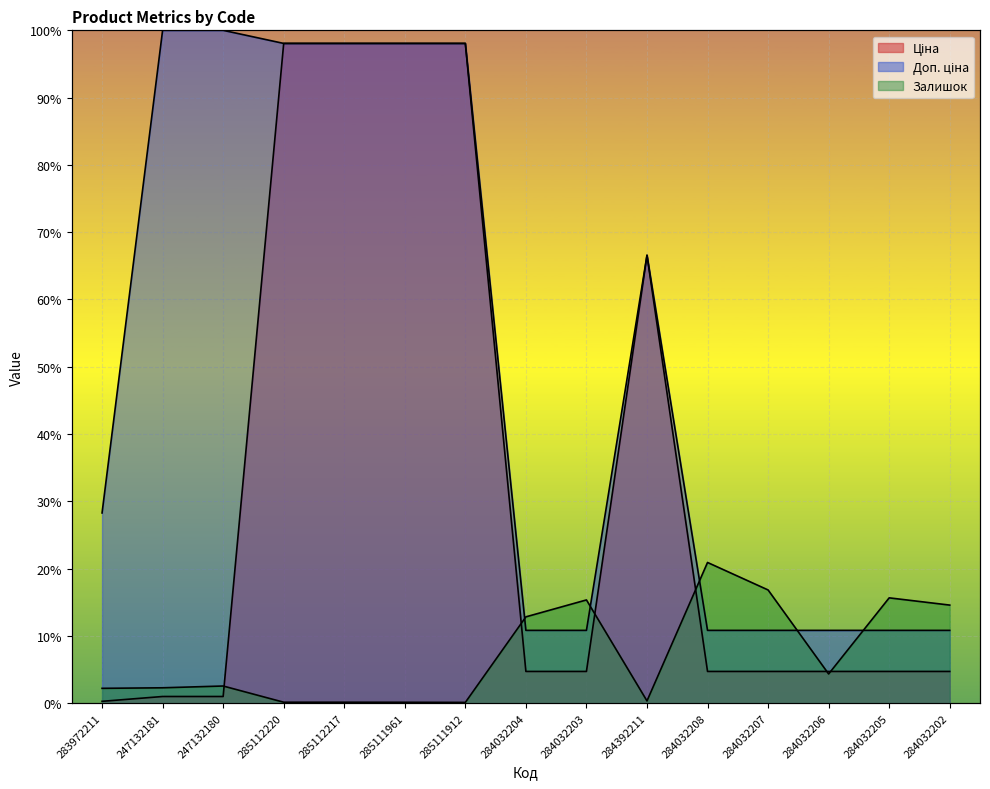

Between 285112220 and 285112217, which series saw the biggest shift?

Ціна